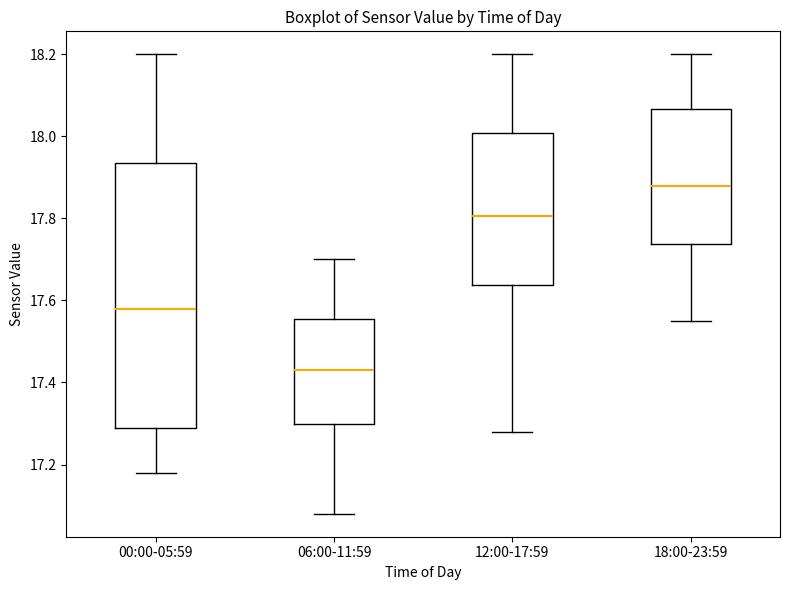

Reading left to right, transcribe this box plot: for each box, give where its median line is, the range the box spans, and where its two whiskers end, as read against the y-axis. The values are not printed on the chart, so give them approximately, as read against the axis.

00:00-05:59: median 17.58, box 17.30 to 17.94, whiskers 17.18 to 18.20
06:00-11:59: median 17.44, box 17.30 to 17.56, whiskers 17.08 to 17.70
12:00-17:59: median 17.80, box 17.64 to 18.00, whiskers 17.28 to 18.20
18:00-23:59: median 17.88, box 17.74 to 18.06, whiskers 17.56 to 18.20